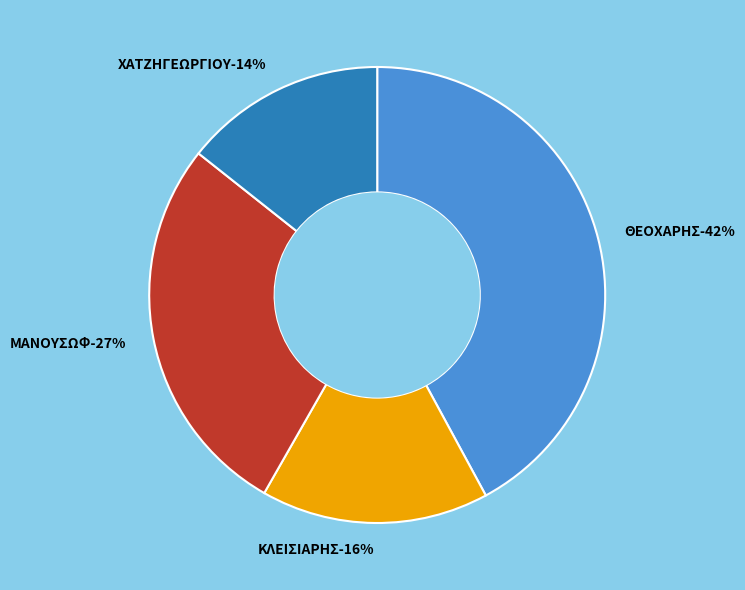

Between ΜΑΝΟΥΣΩΦ and ΚΛΕΙΣΙΑΡΗΣ, which is larger?

ΜΑΝΟΥΣΩΦ